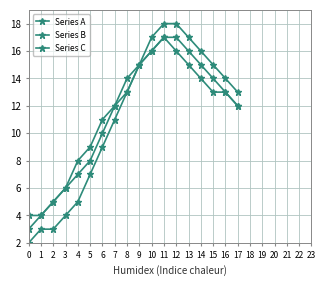

Reading left to right, transcribe all the data shown in this chart.

Series A: 0=2	1=3	2=3	3=4	4=5	5=7	6=9	7=11	8=13	9=15	10=17	11=18	12=18	13=17	14=16	15=15	16=14	17=13
Series B: 0=4	1=4	2=5	3=6	4=7	5=8	6=10	7=12	8=13	9=15	10=16	11=17	12=17	13=16	14=15	15=14	16=13	17=12
Series C: 0=3	1=4	2=5	3=6	4=8	5=9	6=11	7=12	8=14	9=15	10=16	11=17	12=16	13=15	14=14	15=13	16=13	17=12